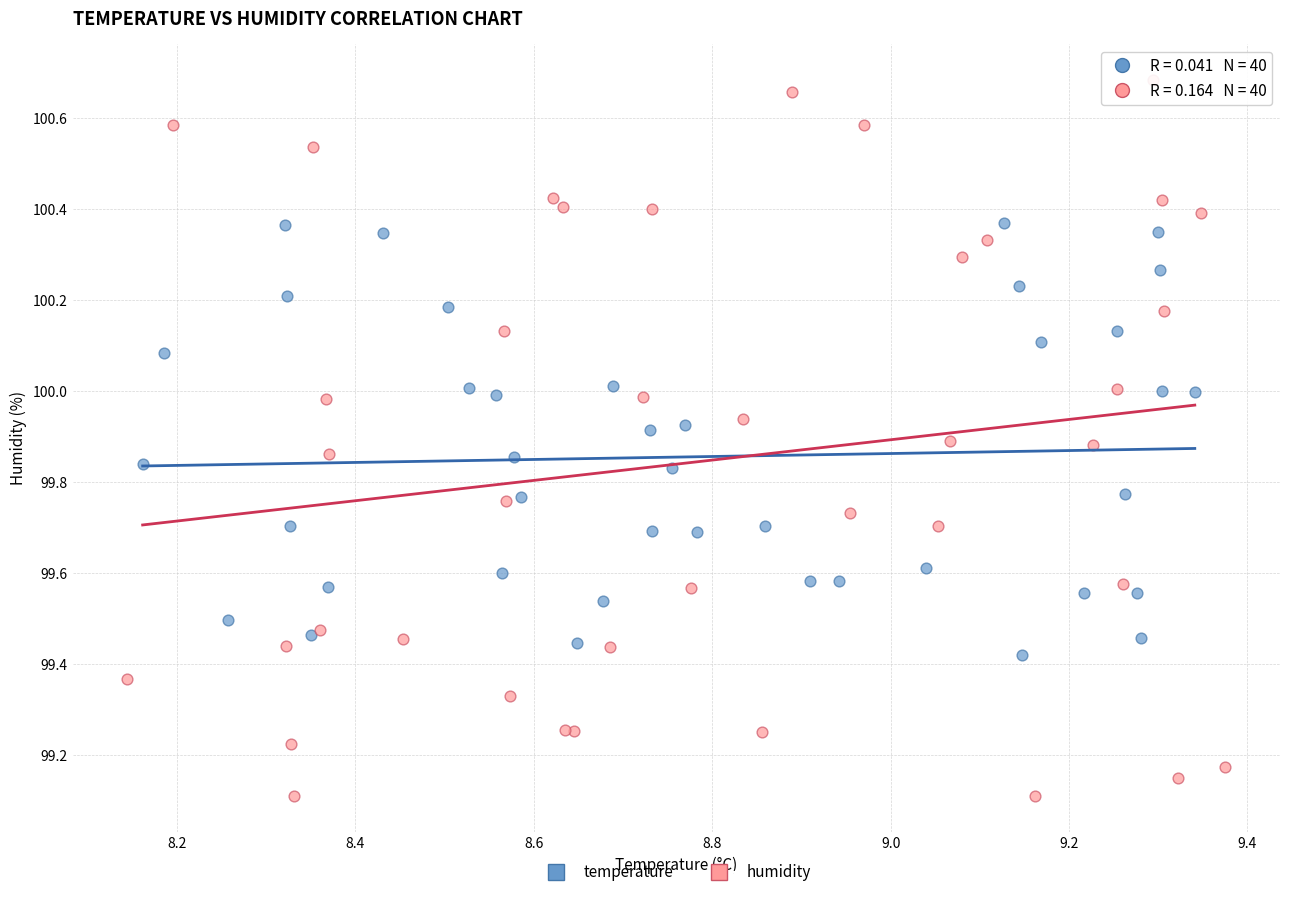

Which series has the largest Y range (max minus min)?

humidity